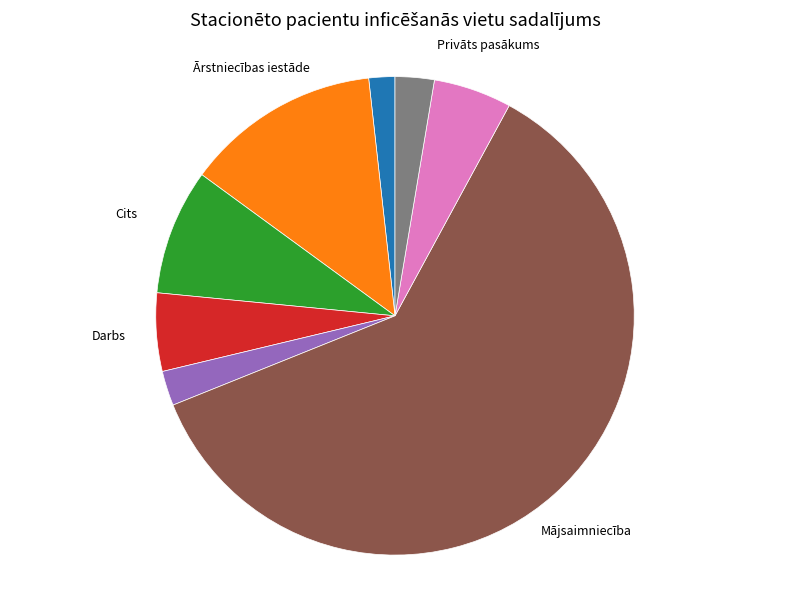

Is there a majority slice in this chart?

Yes